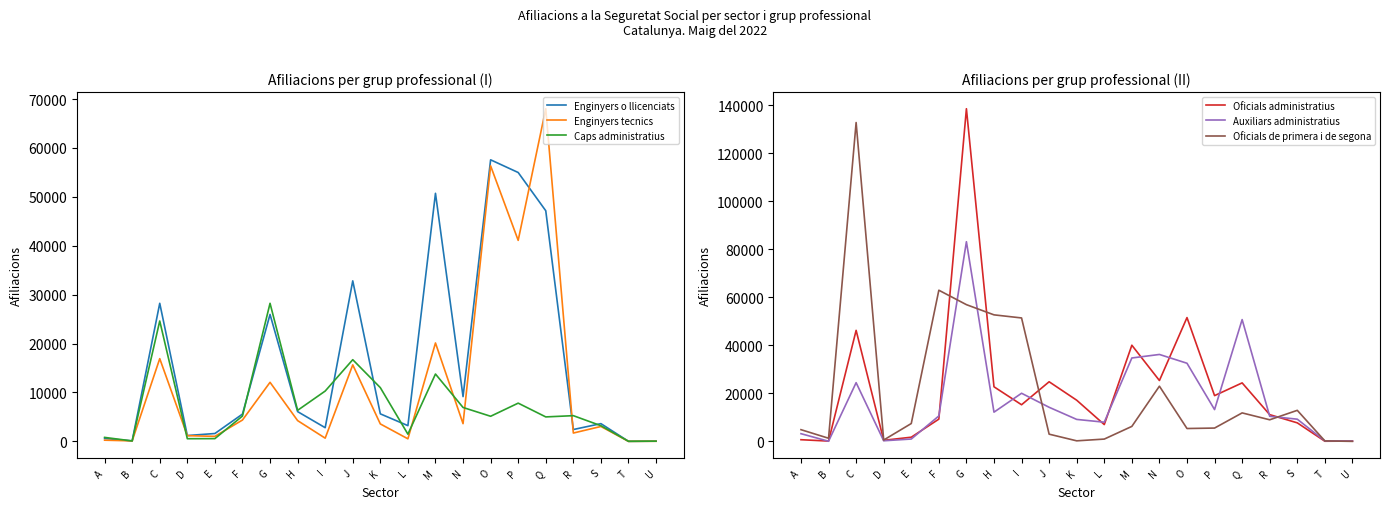

What is the total value across all series at P?

141775